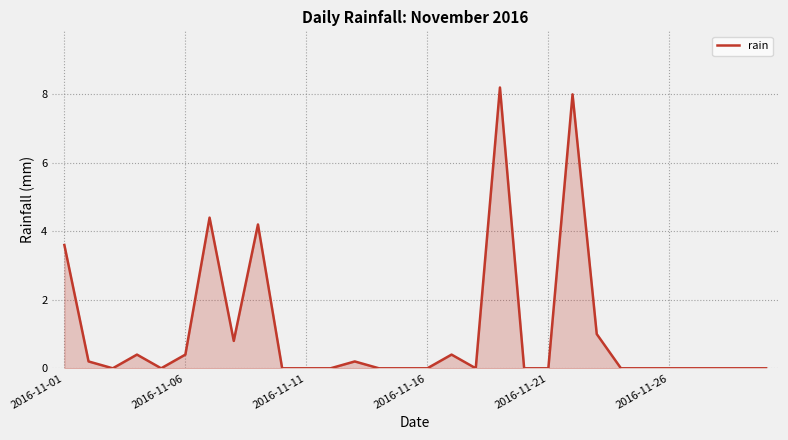

What is the maximum value shown in the chart?

8.2